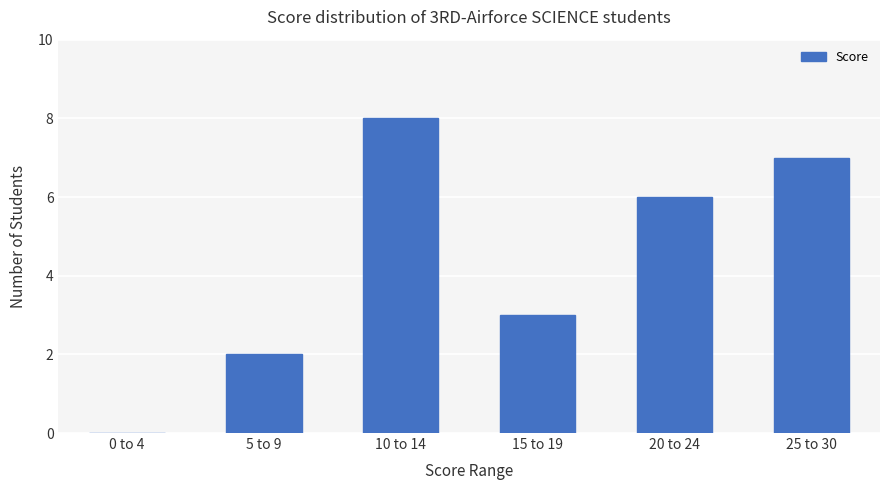

What is the sum of the values at 15 to 19 and 10 to 14?

11